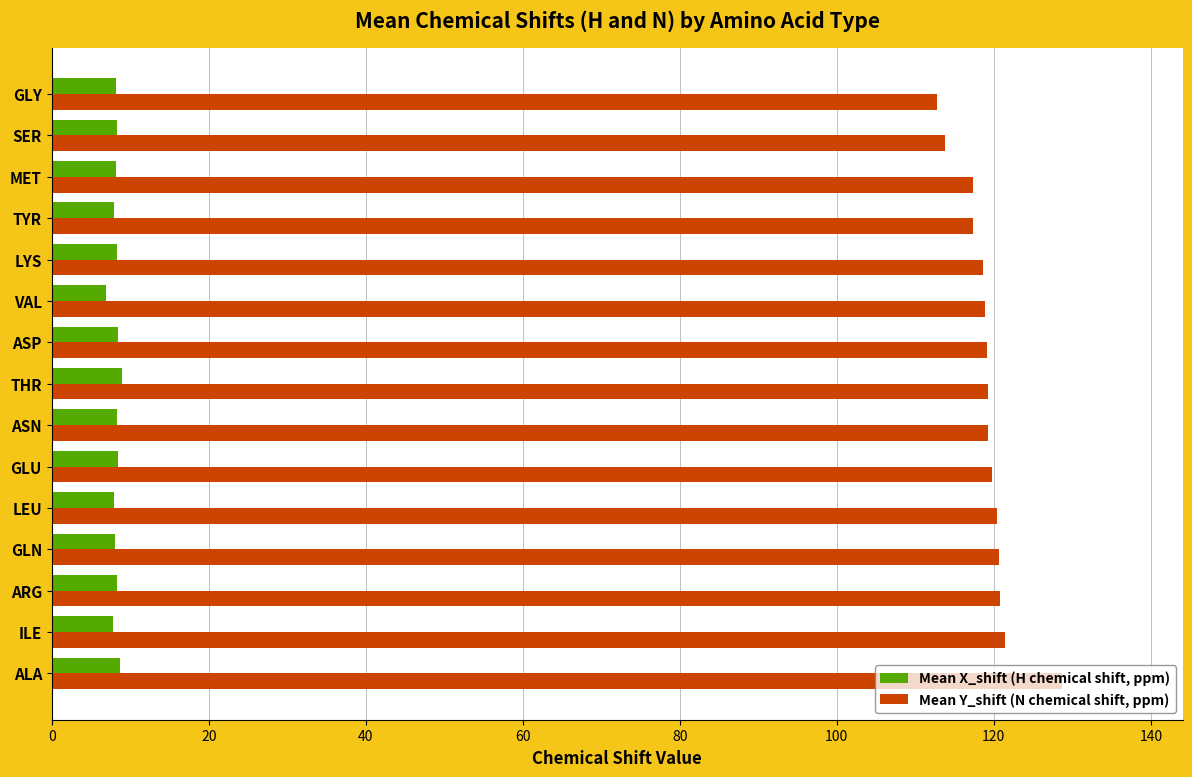

What is the difference between the highest and lowest values at TYR?

109.5